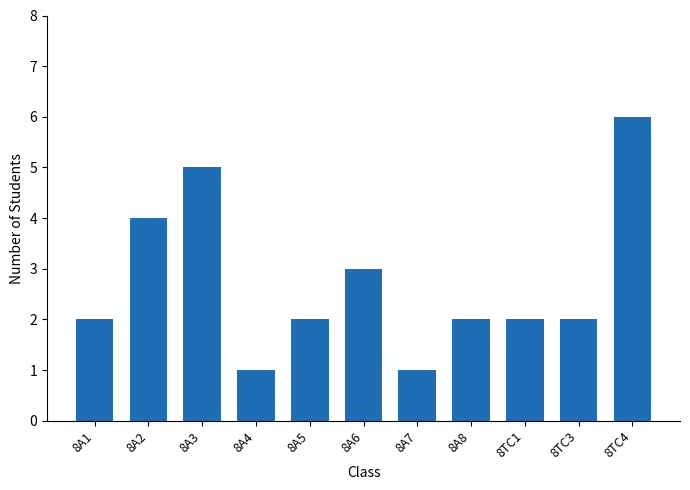

Reading right to left, what are all the values shown in this chart?

8TC4=6	8TC3=2	8TC1=2	8A8=2	8A7=1	8A6=3	8A5=2	8A4=1	8A3=5	8A2=4	8A1=2